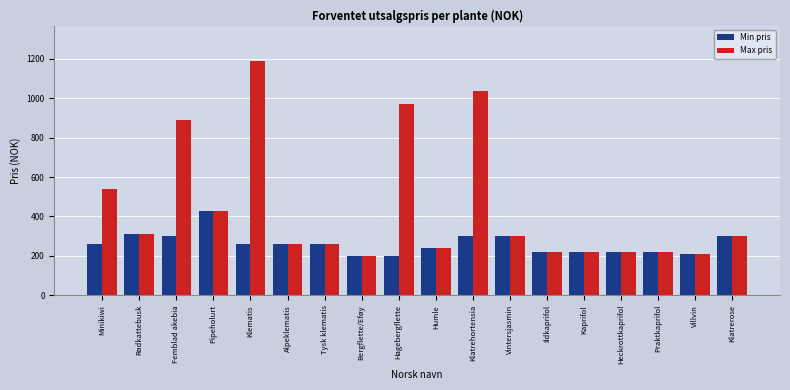

What is the label of the 14th bar from the left?

Kaprifol